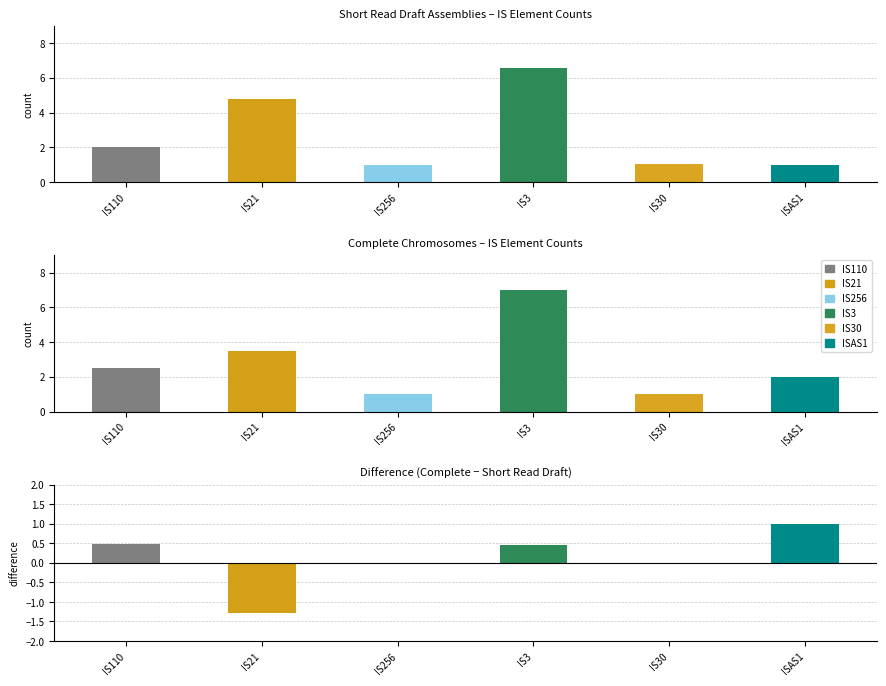

List the series in order of their peak value, lowest first.

short_read_IS256, short_read_ISAS1, short_read_IS30, short_read_IS110, short_read_IS21, short_read_IS3